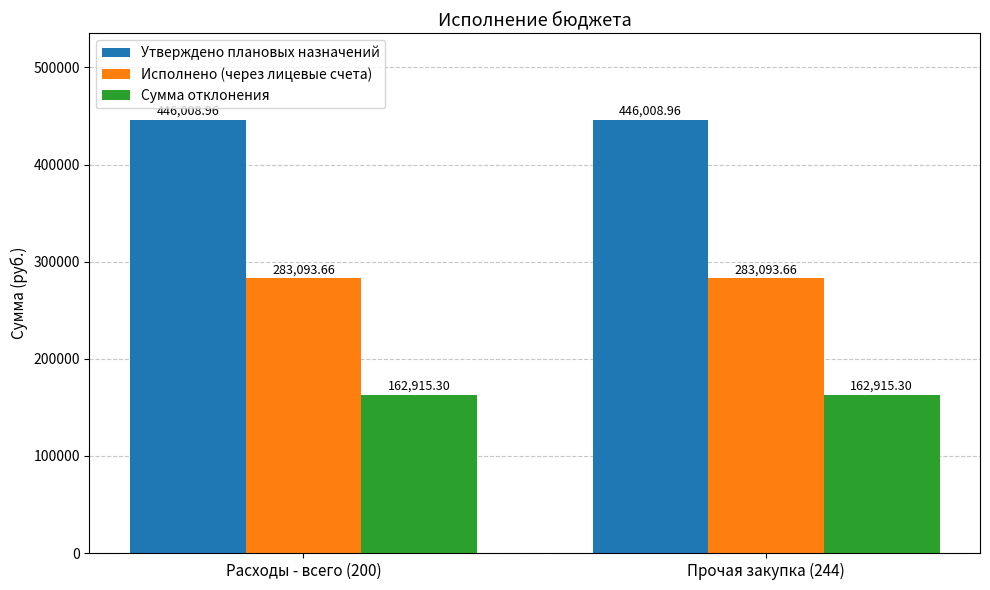

What is the spread (max minus min) of values at Прочая закупка (244)?

283093.7